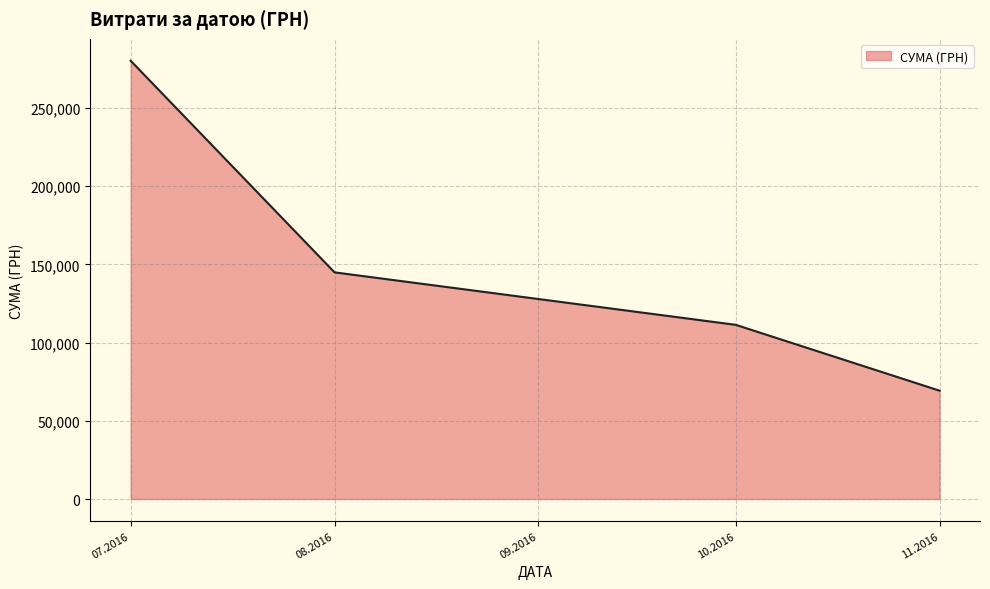

Reading left to right, transcribe all the data shown in this chart.

280125.2	144878.2	111346.2	69252.4